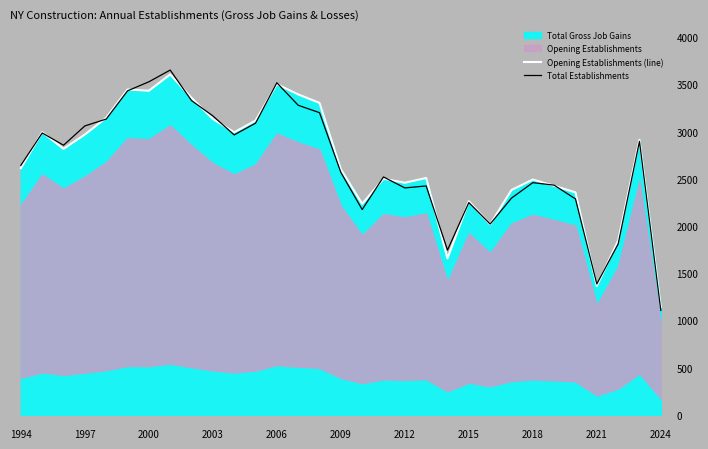

Is the value of Total Establishments at 2021 greater than the value of Opening Establishments (line) at 2000?

No